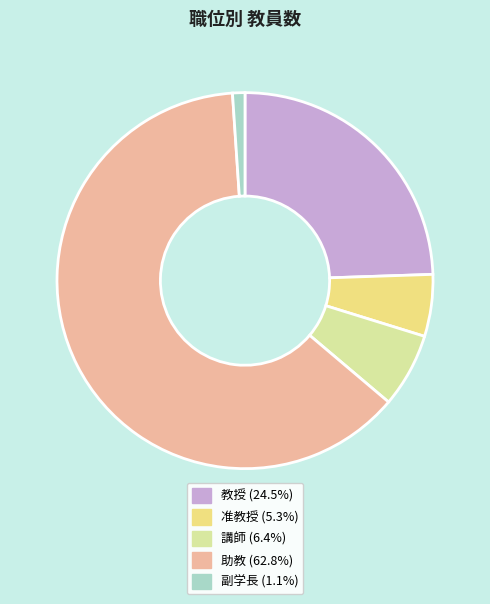

Which has a higher value, 教授 or 助教?

助教